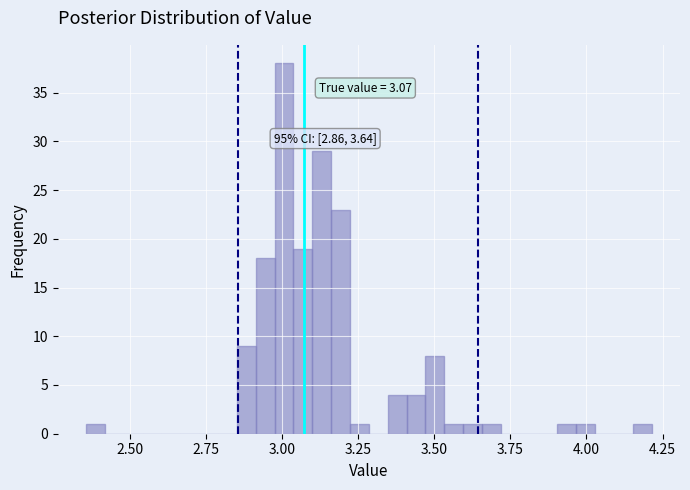

Around what value on the x-axis is the tallest bar? Give the approximate position of its centre, as read against the axis.

3.00